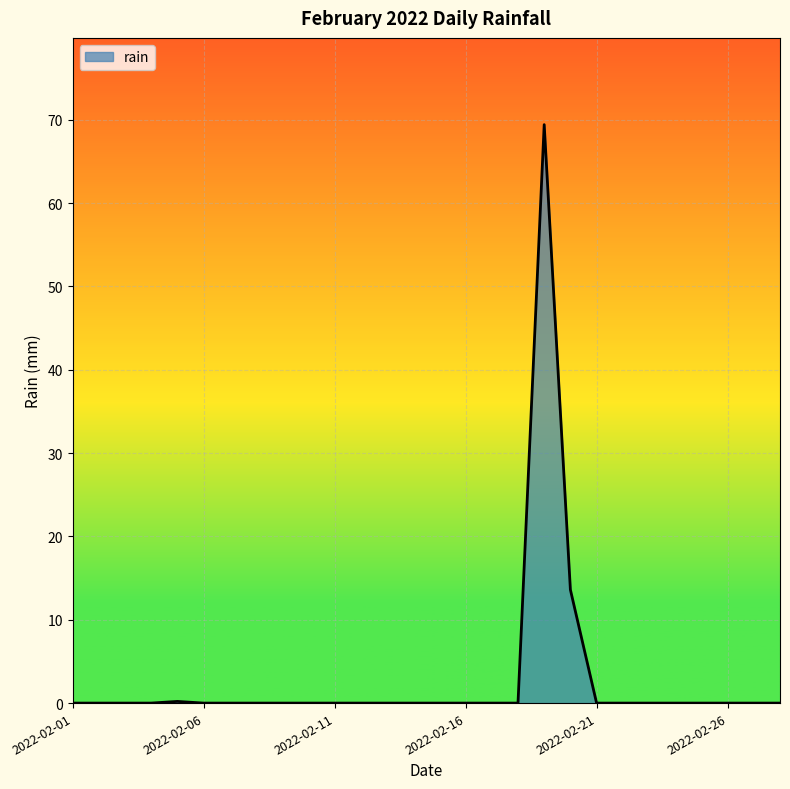

What is the maximum value shown in the chart?

69.4